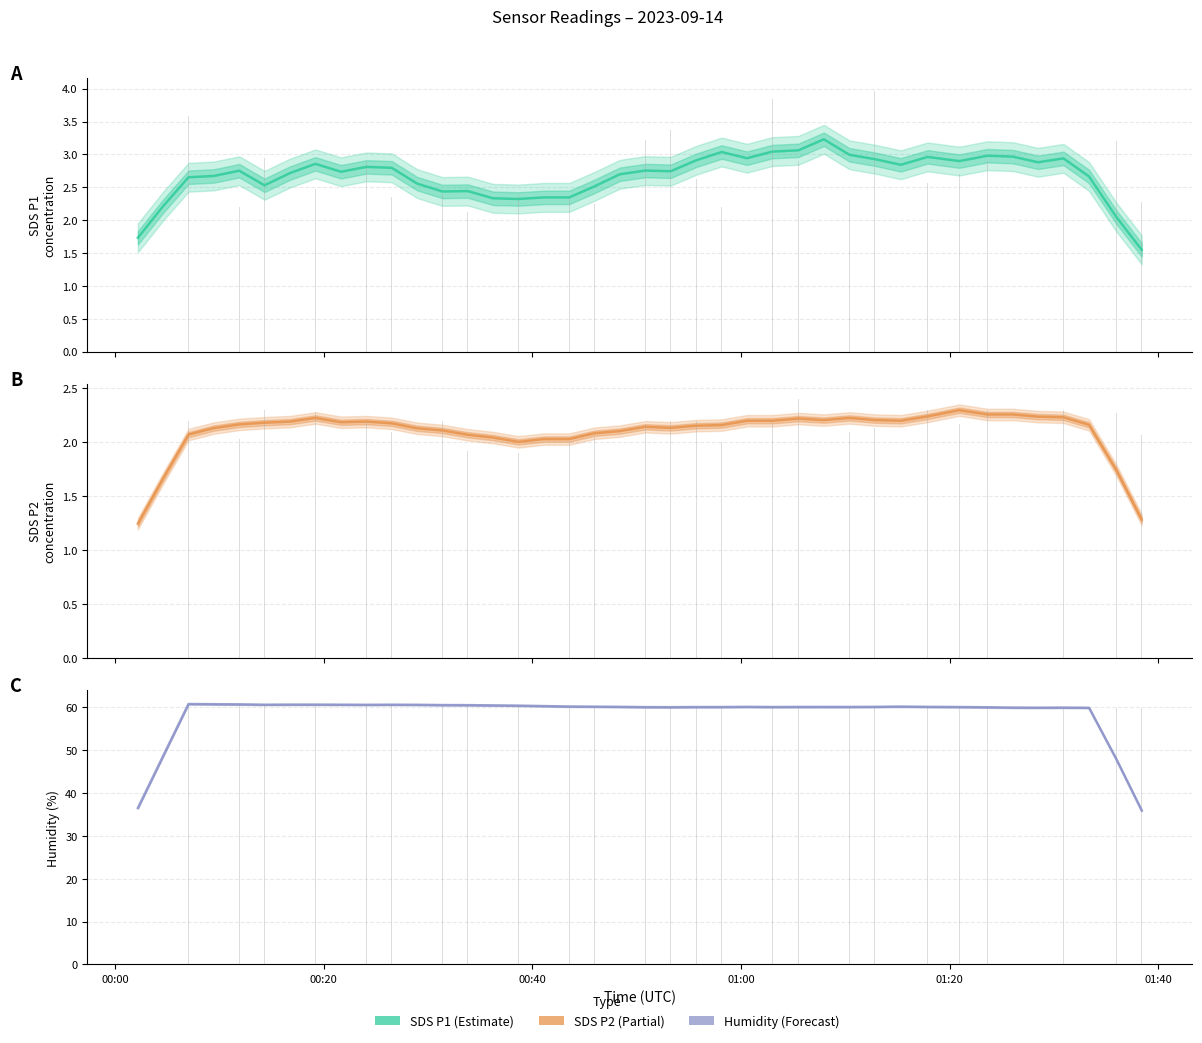

Are the bars horizontal?

No